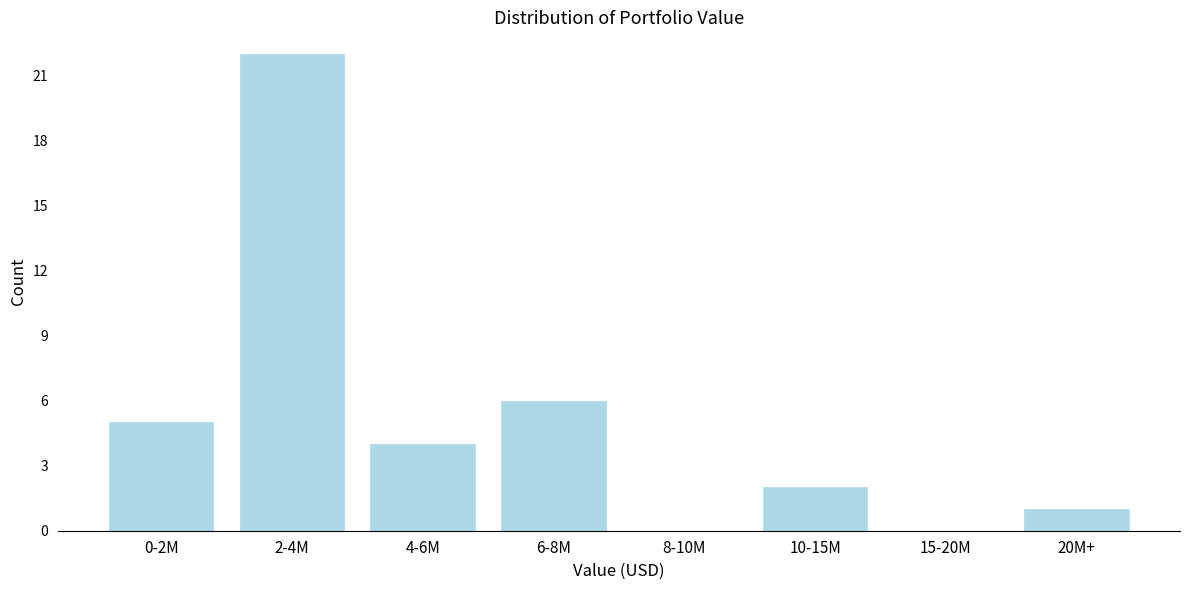

Reading left to right, transcribe all the data shown in this chart.

0-2M=5	2-4M=22	4-6M=4	6-8M=6	8-10M=0	10-15M=2	15-20M=0	20M+=1